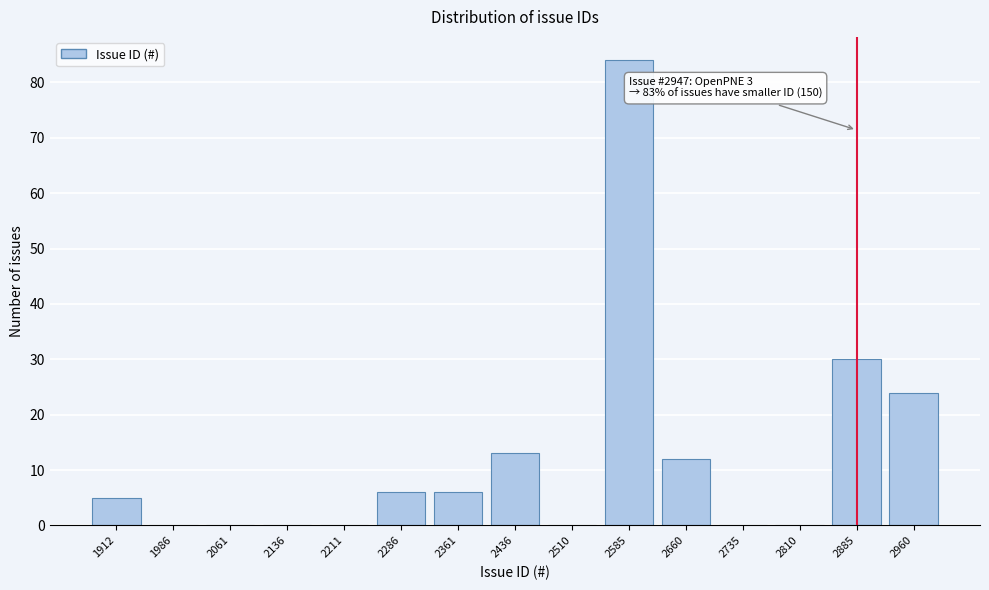

Reading left to right, what are all the values shown in this chart?

1912=5	1986=0	2061=0	2136=0	2211=0	2286=6	2361=6	2436=13	2510=0	2585=84	2660=12	2735=0	2810=0	2885=30	2960=24